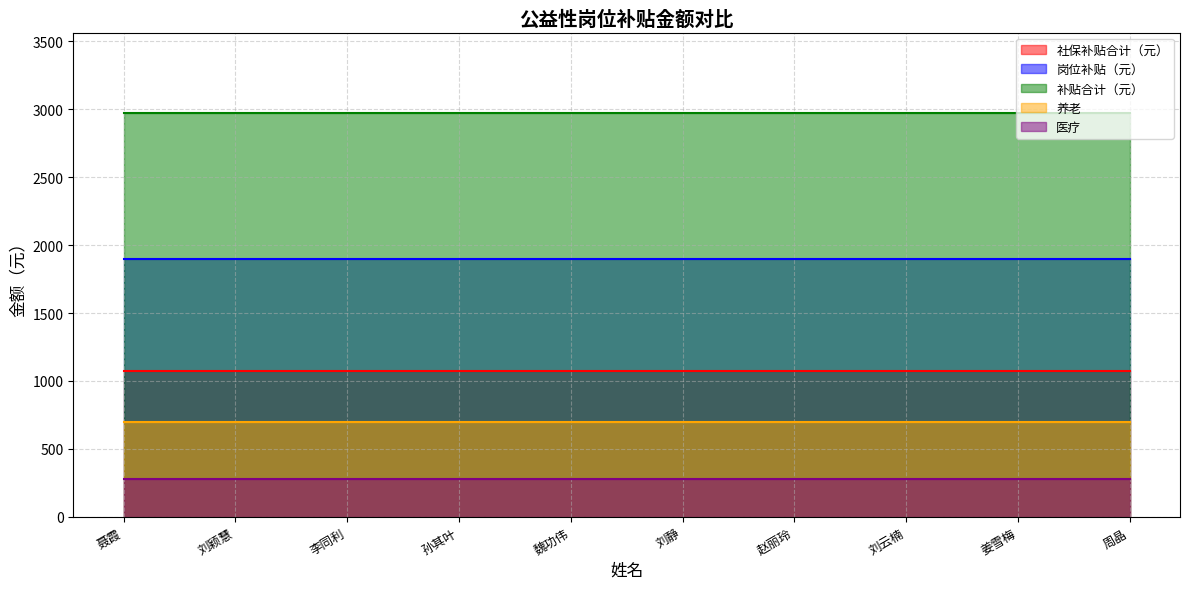

Which series has the widest spread of values?

社保补贴合计（元）